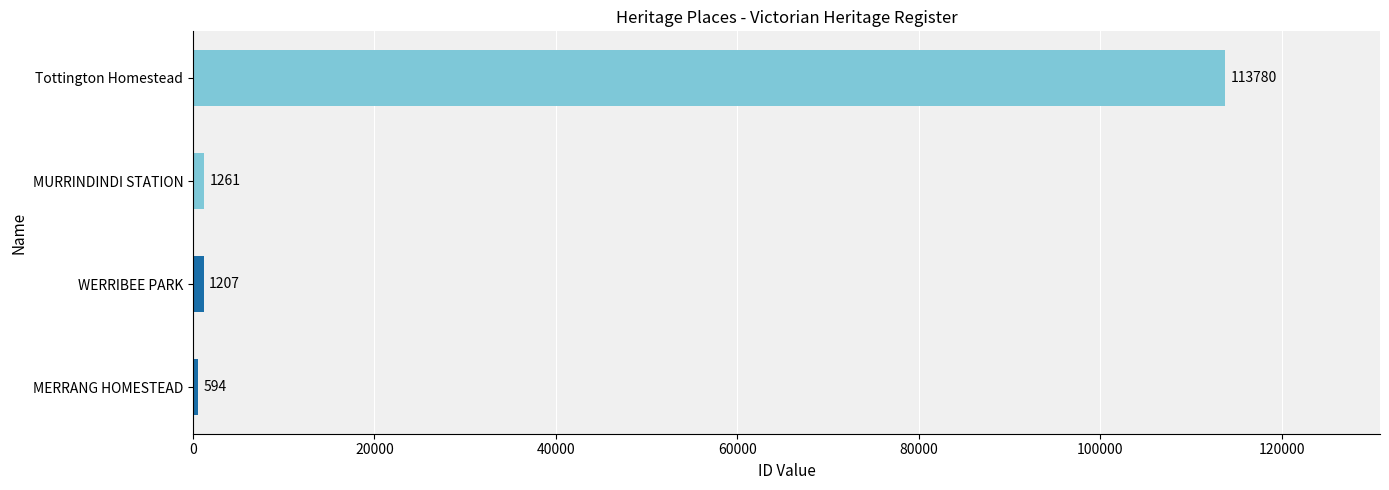

What is the change in value from MERRANG HOMESTEAD to Tottington Homestead?

+113186